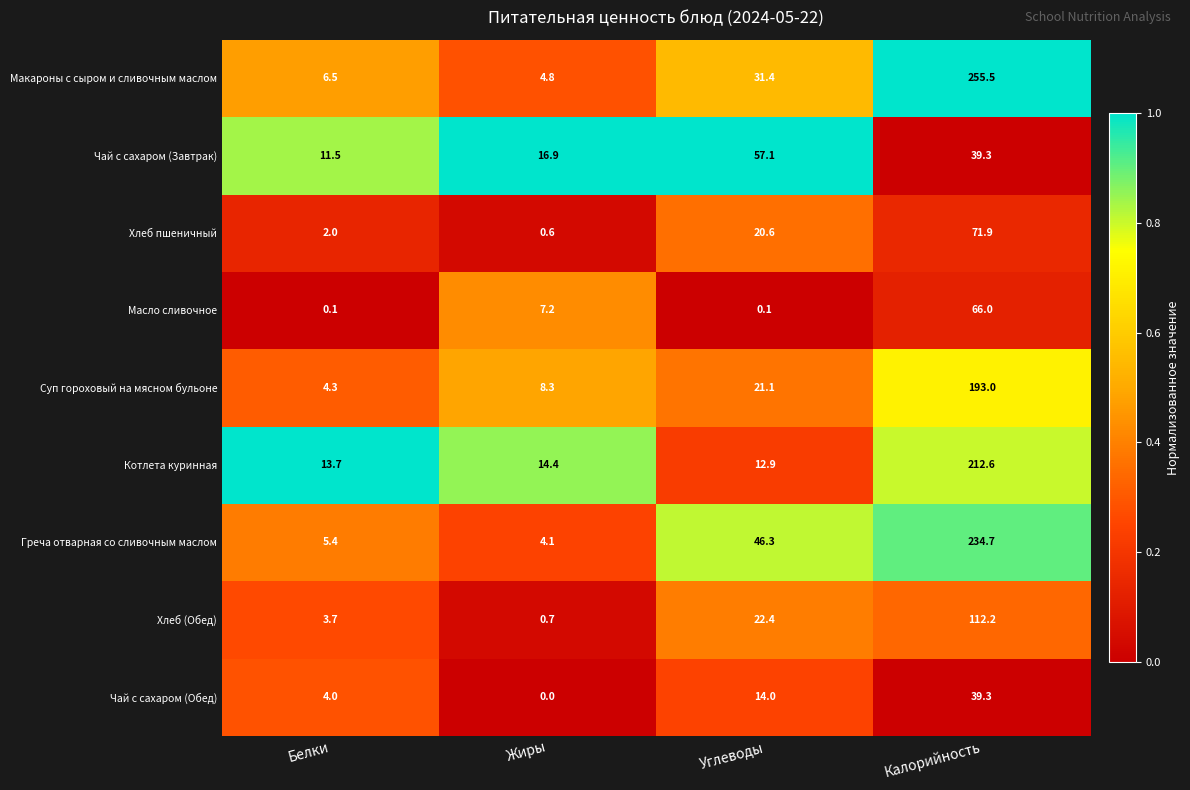

At which label does Котлета куринная first exceed 14?

Жиры